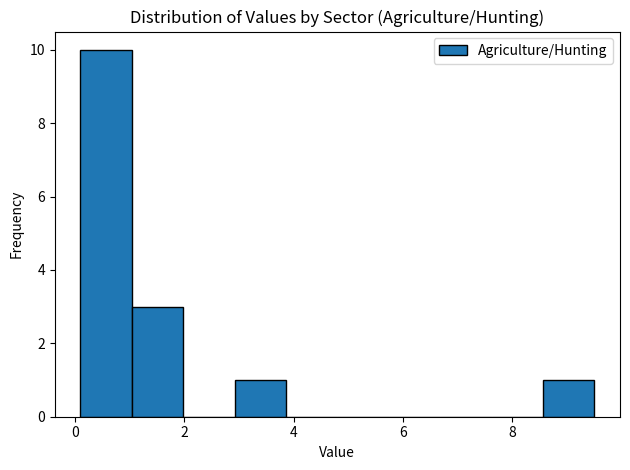

What is the height of the bar covering 2.92 to 3.86 on the x-axis? Neither the bar edges nor the heights are printed on the chart, so give them approximately, as read against the axes.

1